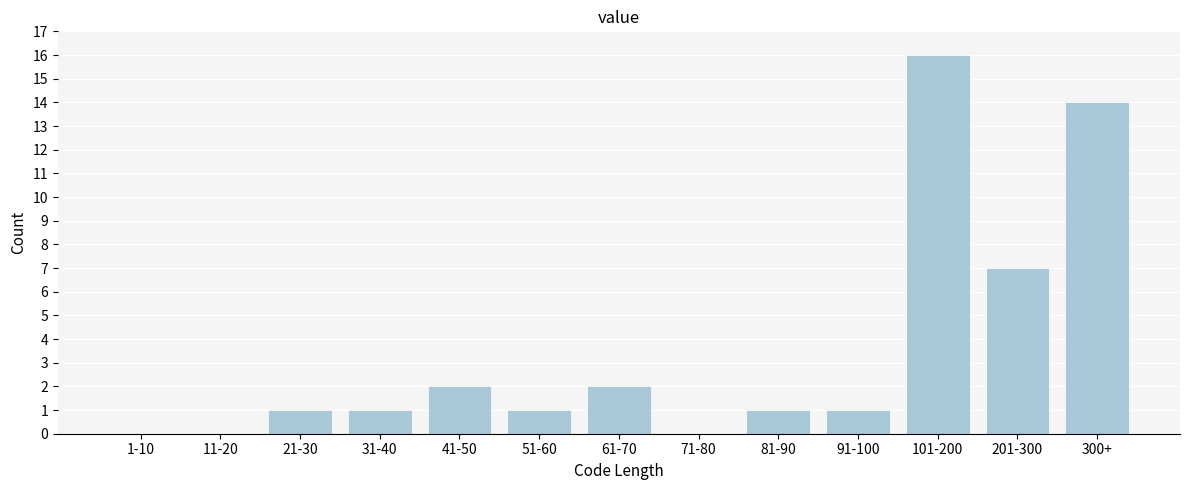

Reading left to right, extract all data points from this chart.

1-10=0	11-20=0	21-30=1	31-40=1	41-50=2	51-60=1	61-70=2	71-80=0	81-90=1	91-100=1	101-200=16	201-300=7	300+=14